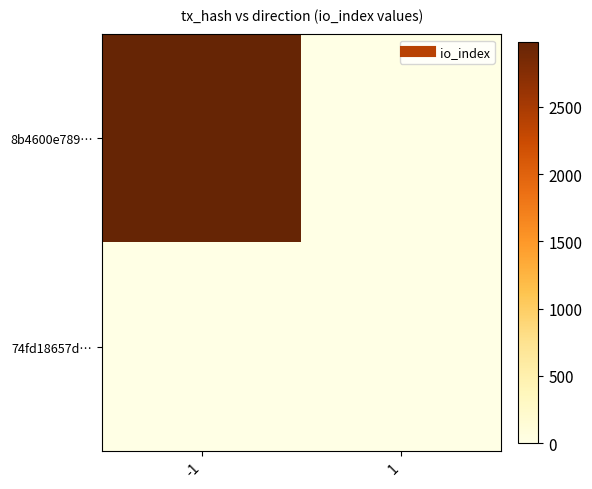

Reading left to right, what are all the values shown in this chart?

8b4600e789…: -1=2982	1=0
74fd18657d…: -1=0	1=0